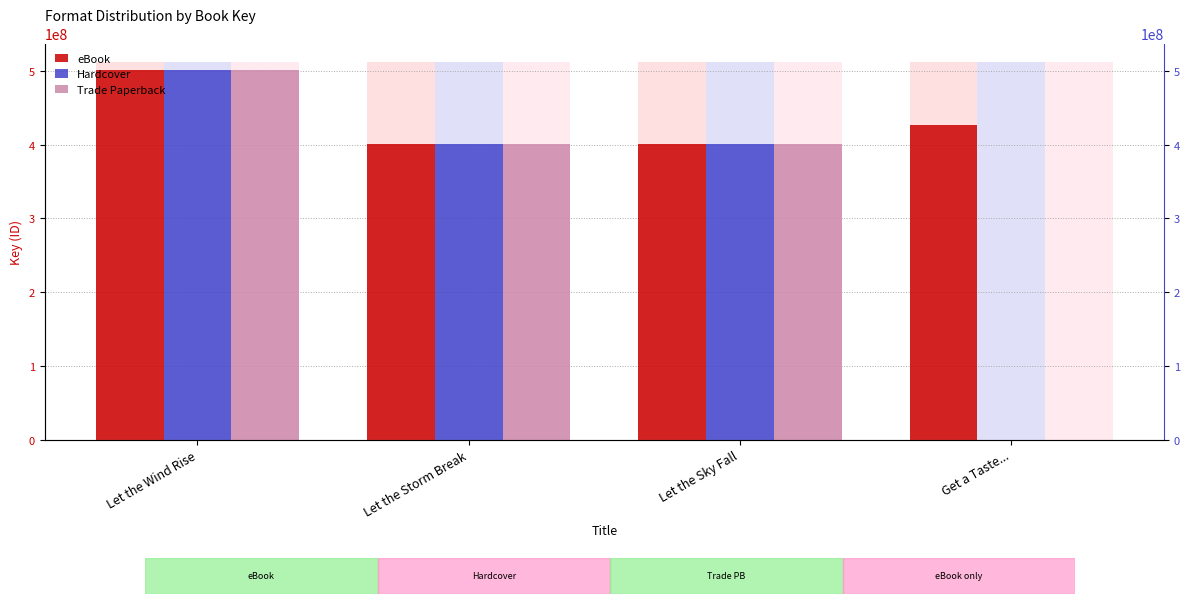

List the series in order of their peak value, lowest first.

eBook, Hardcover, Trade Paperback